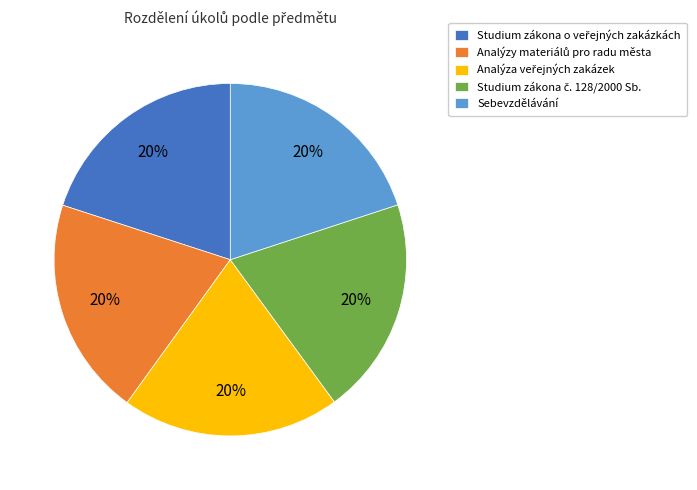

Does any single category account for the majority?

No